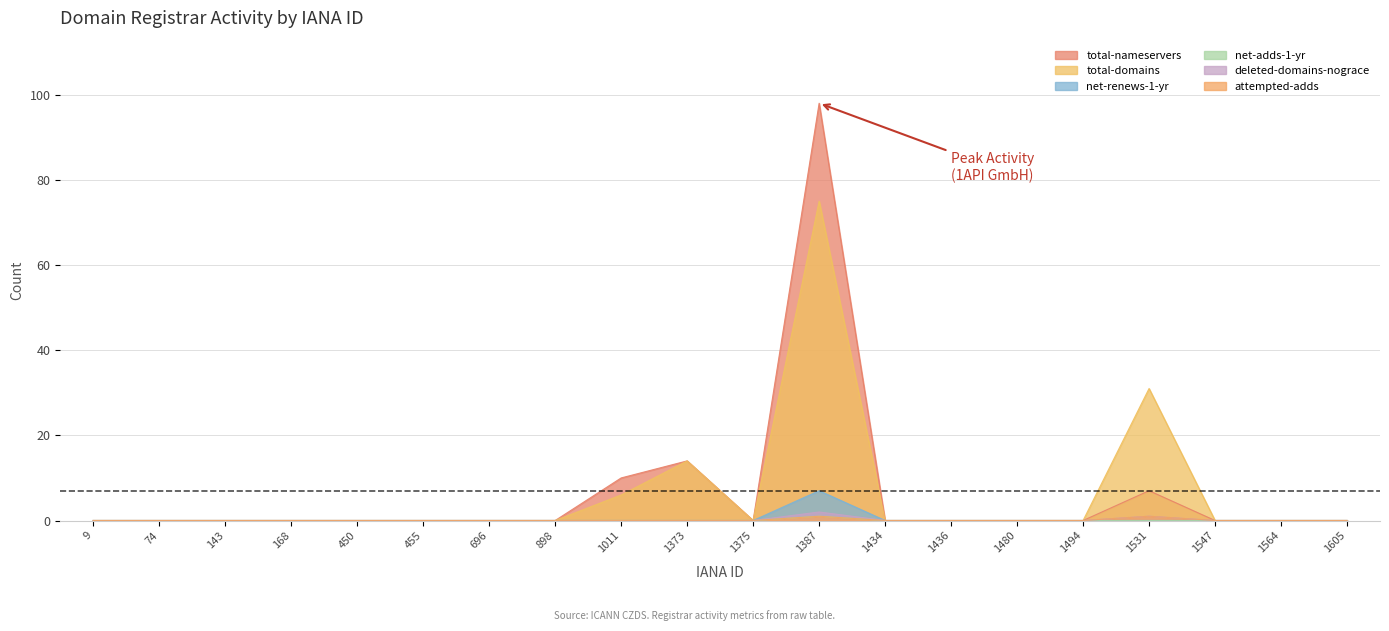

The value of total-domains at 1531 is 31. True or false?

True